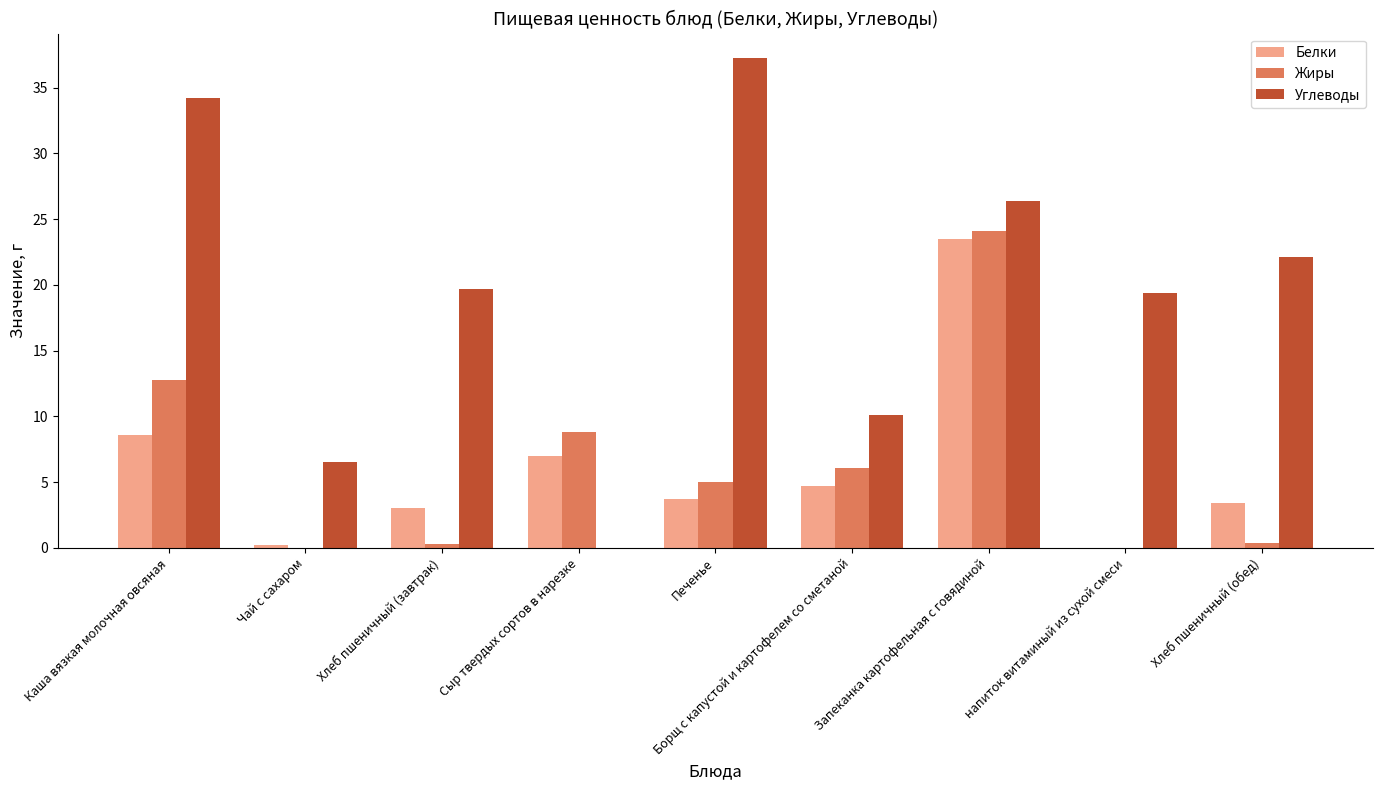

What is the total value across all series at напиток витаминый из сухой смеси?

19.4